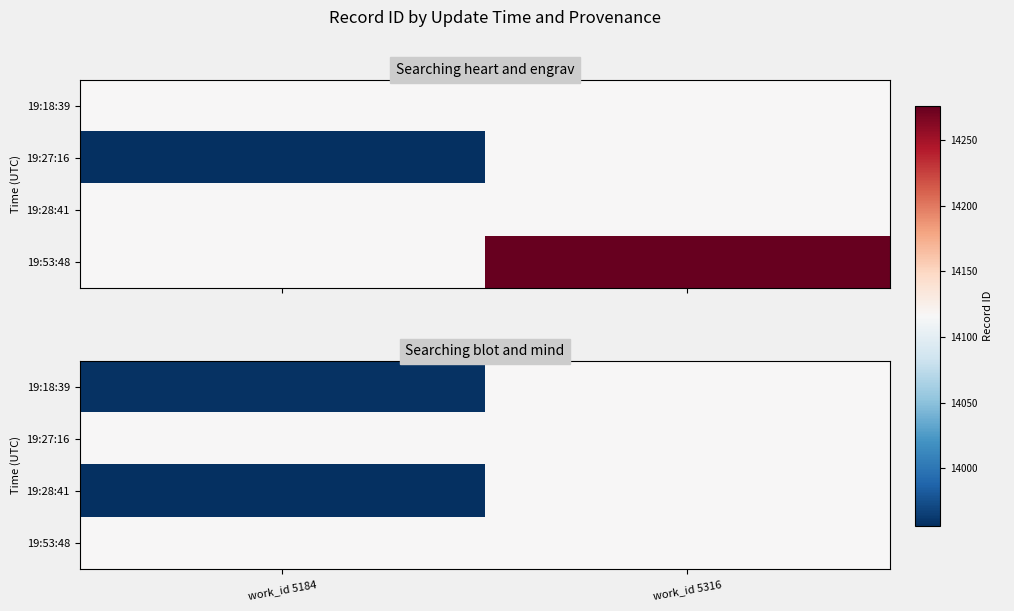

What is the total value across all series at work_id 5316?

56464